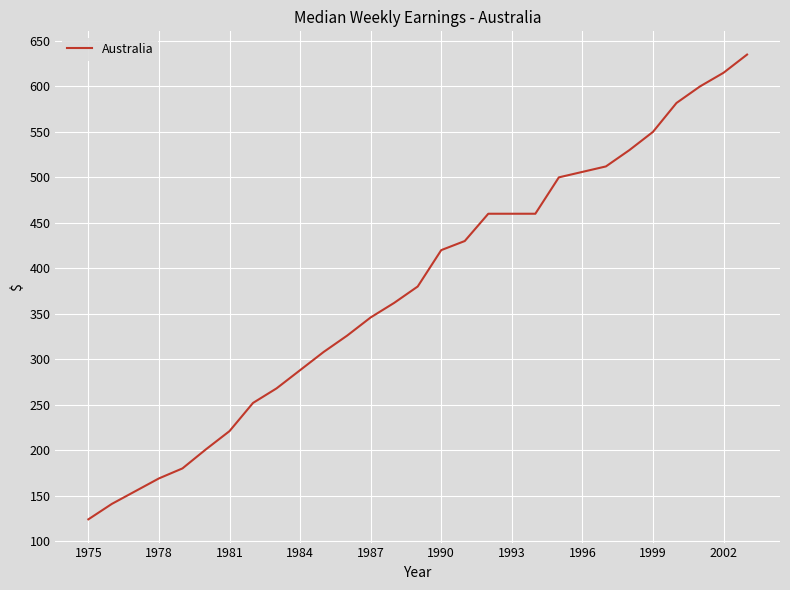

What is the difference between the maximum and minimum values?

511.0